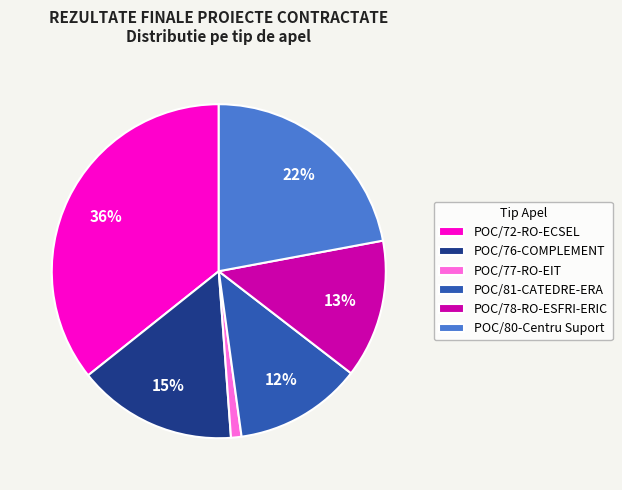

Does any single category account for the majority?

No